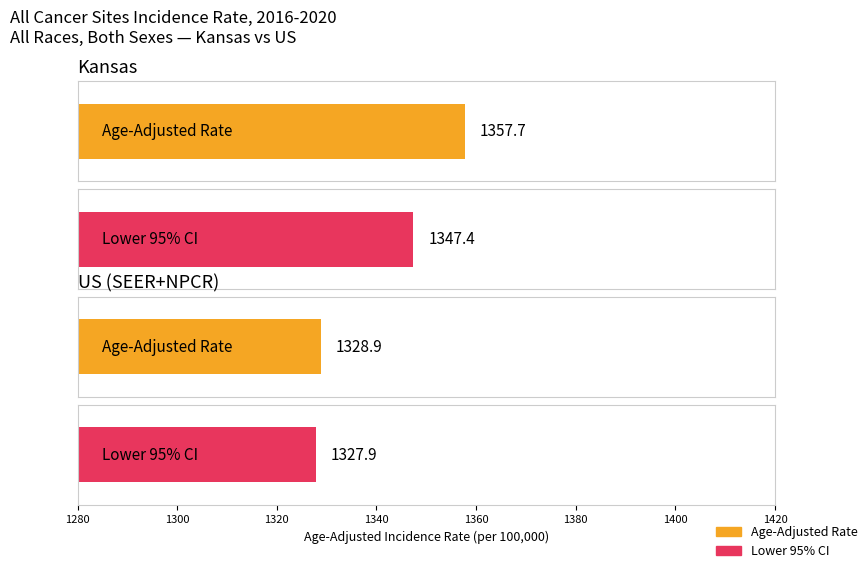

What is the value of the Lower 95% CI bar at the 1st from the left?

1347.4